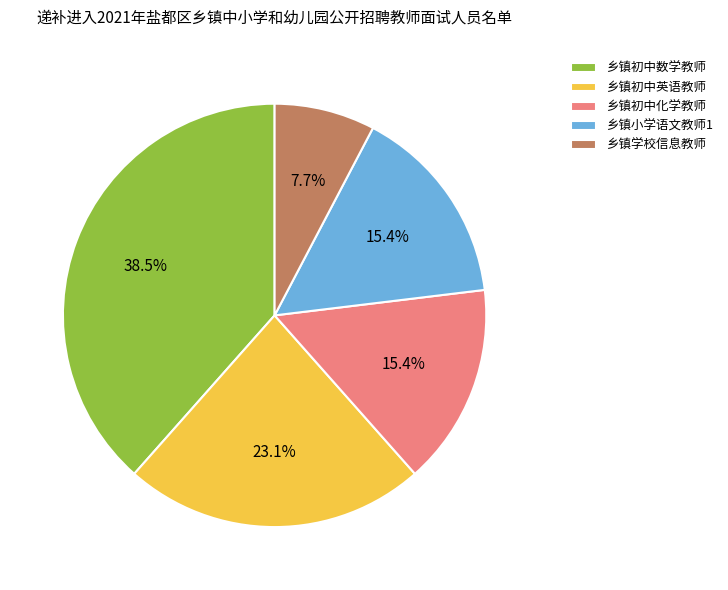

Which slice is the largest?

乡镇初中数学教师